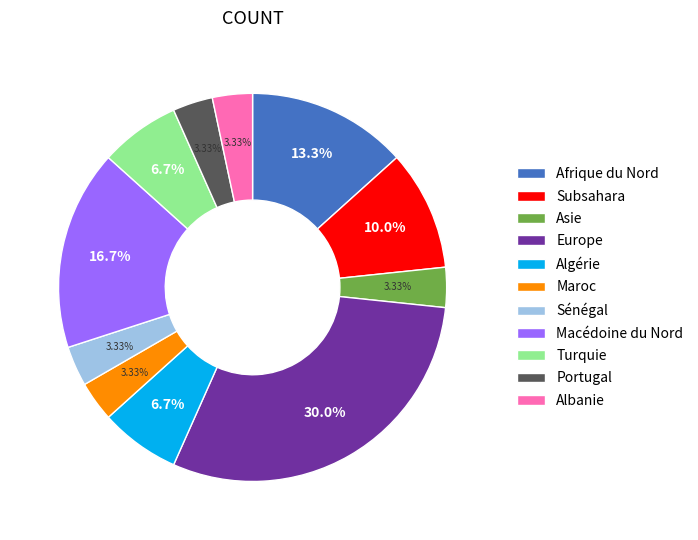

How much of the chart is everything except Subsahara?

90.0%